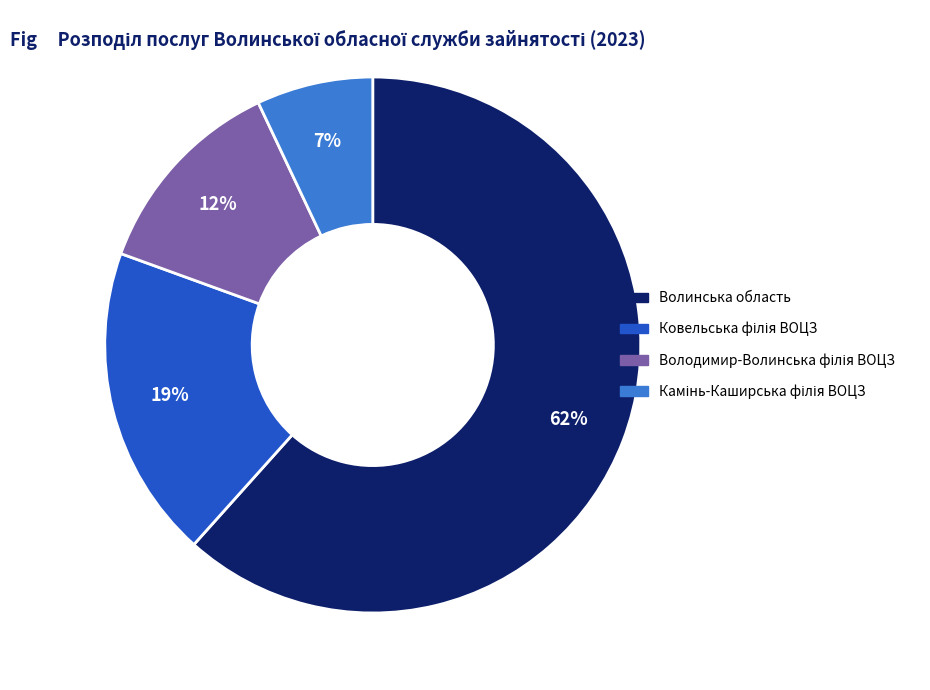

The Волинська область slice represents 75% of the pie. True or false?

False